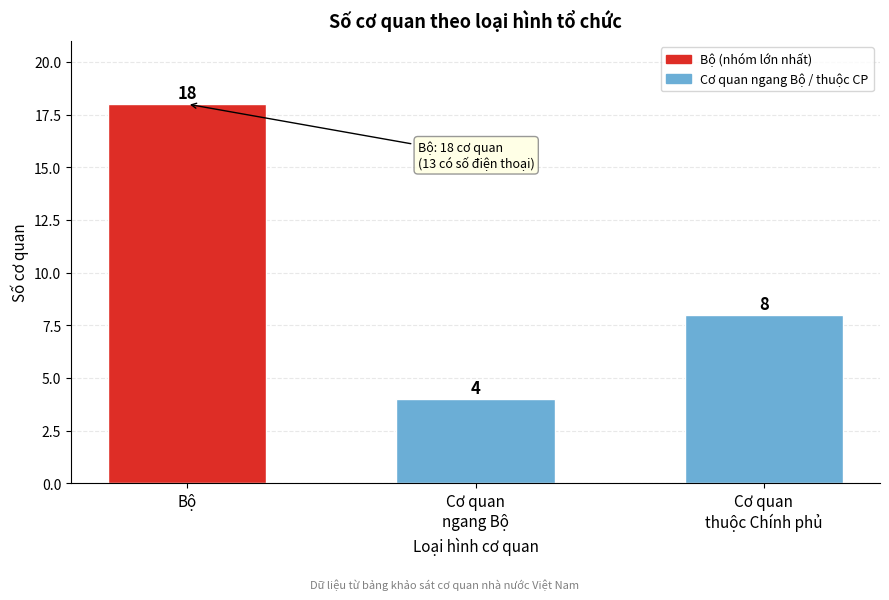

Reading left to right, list all the values displayed in this chart.

18	4	8